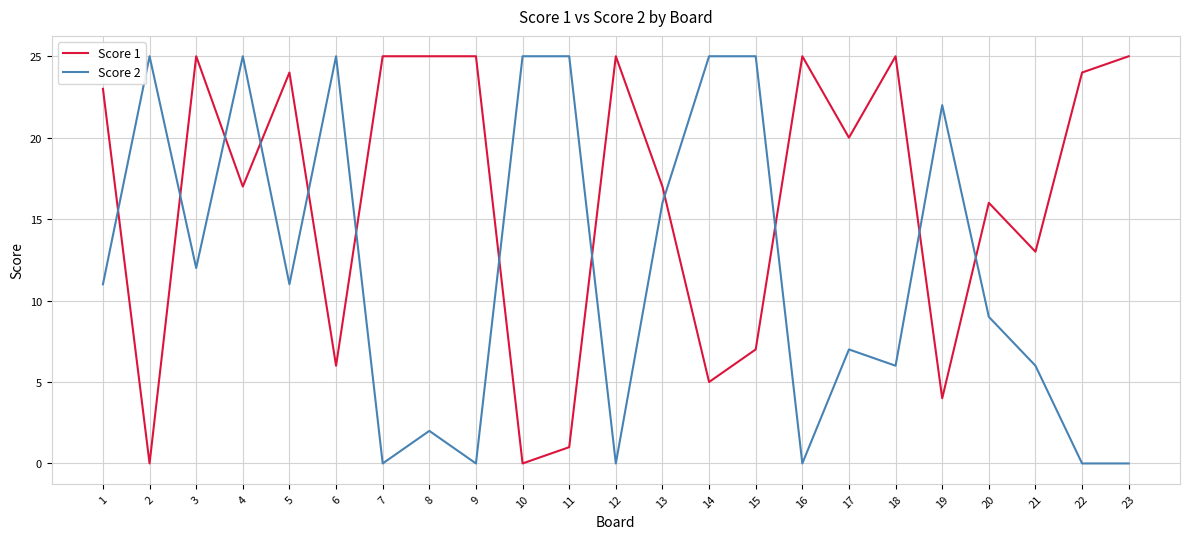

Reading right to left, what are all the values shown in this chart?

Score 1: 25	24	13	16	4	25	20	25	7	5	17	25	1	0	25	25	25	6	24	17	25	0	23
Score 2: 0	0	6	9	22	6	7	0	25	25	16	0	25	25	0	2	0	25	11	25	12	25	11